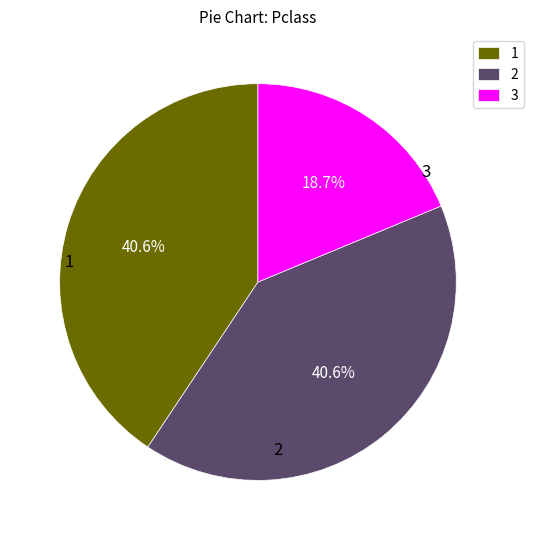

To the nearest percent, what is the average slice percentage?

33%